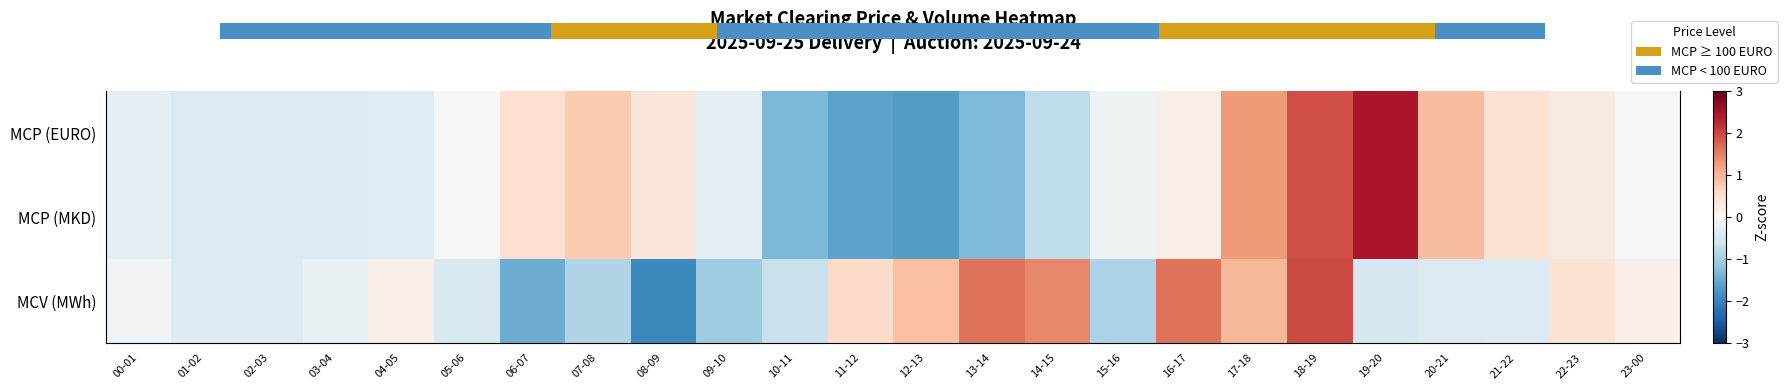

What is the total value across all series at 05-06?

-0.4